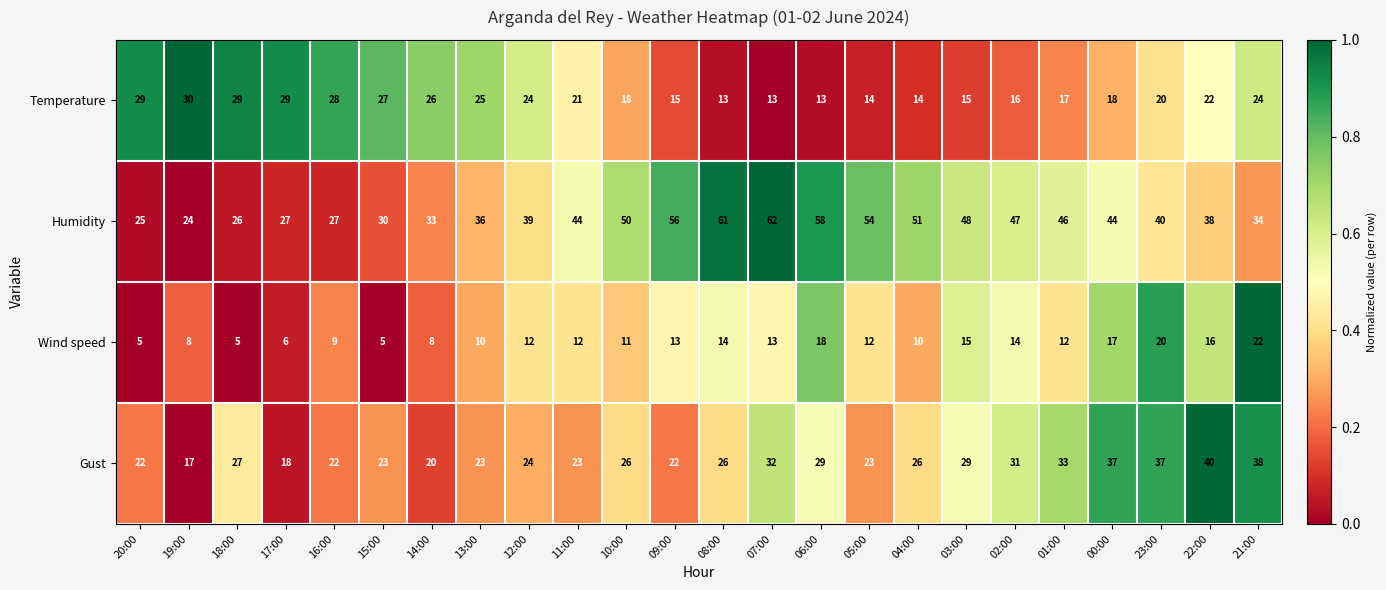

True or false: Wind speed has a value of 10 at 04:00.

True